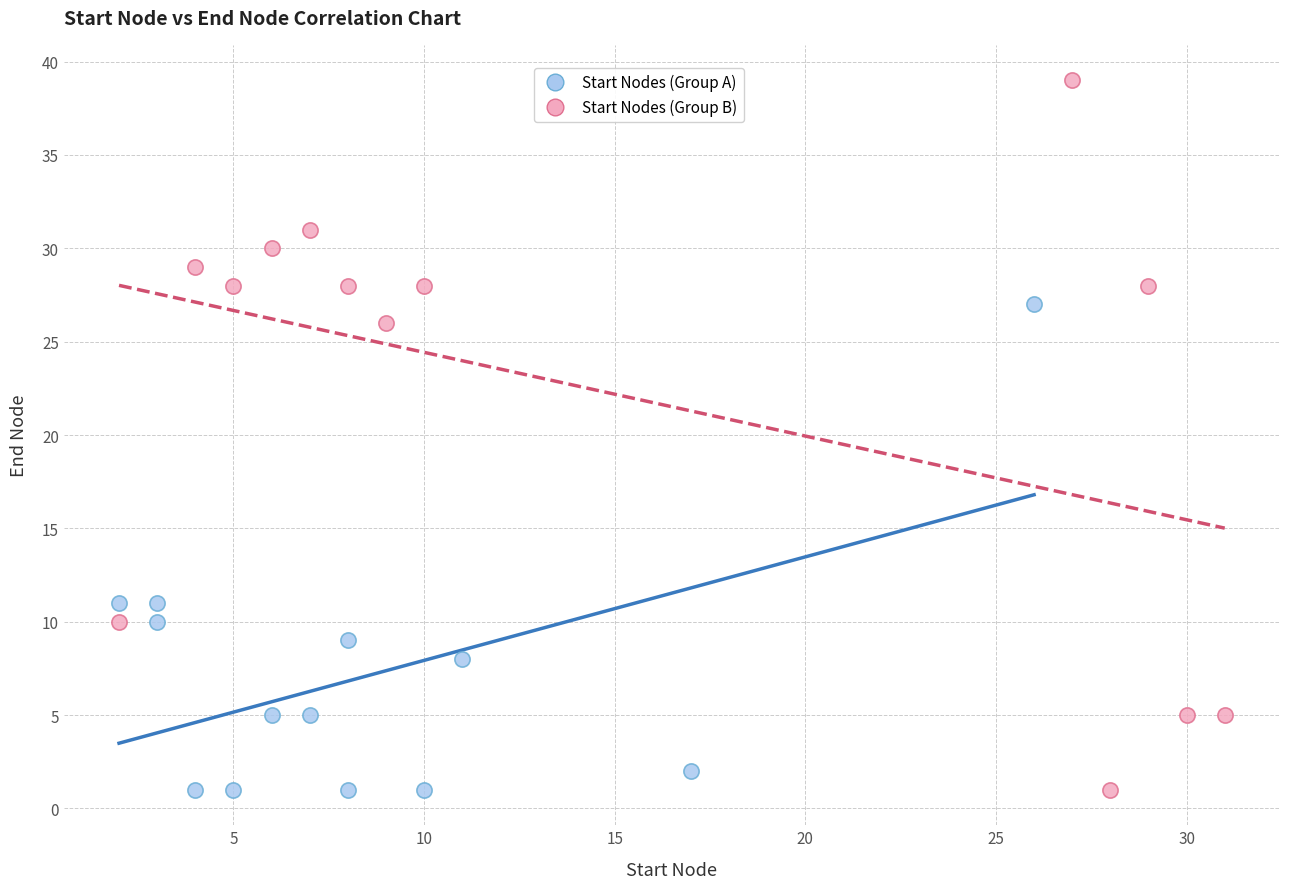

Which series has the widest spread of Y values?

Start Nodes (Group B)